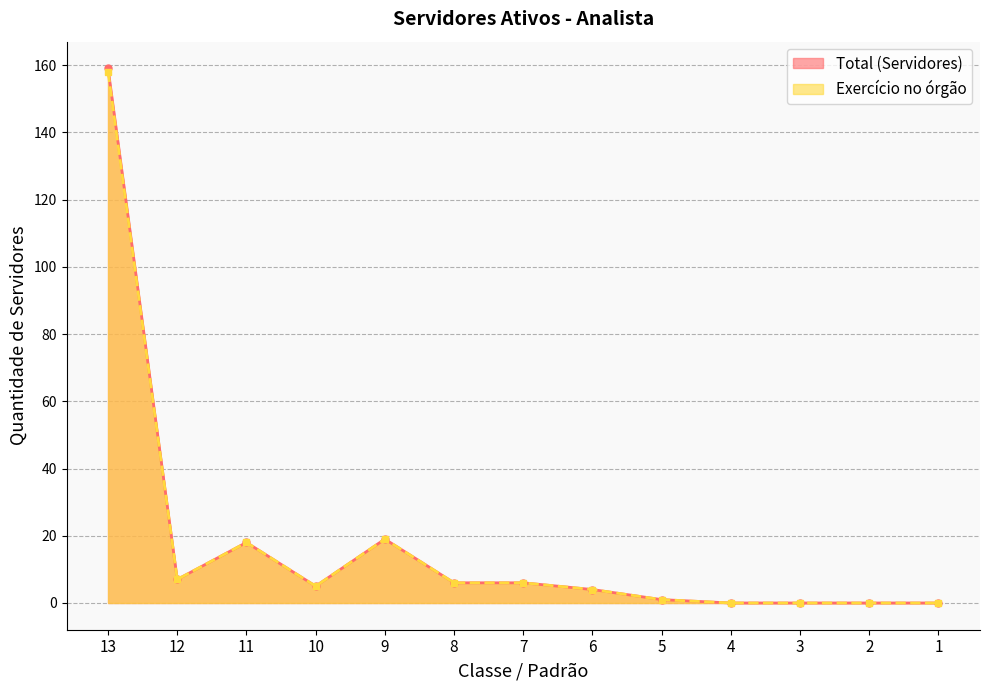

Which series has the largest range (max minus min)?

Total (Servidores)